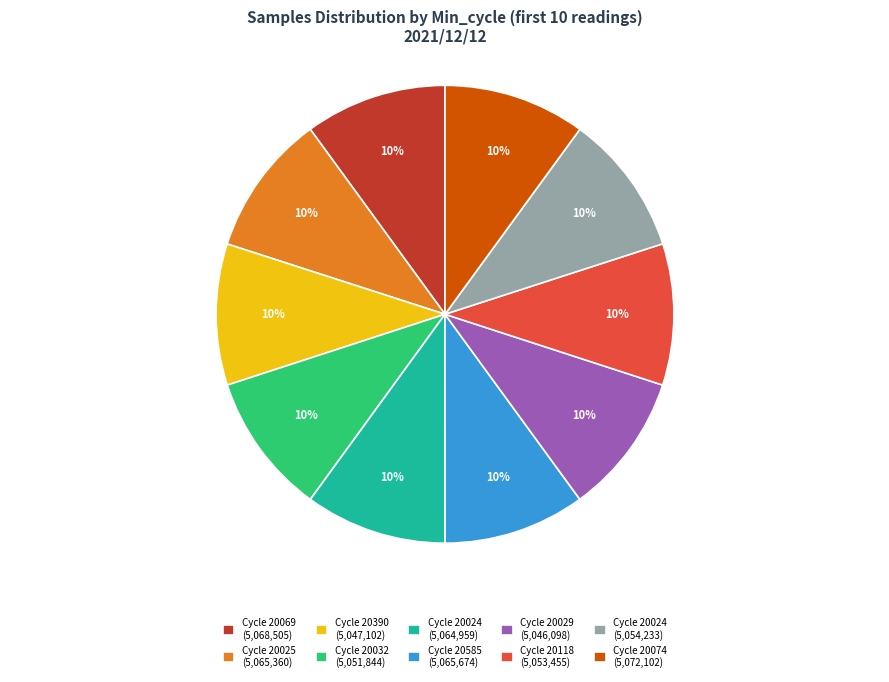

Does Cycle 20390 (5,047,102) represent more than half of the total?

No